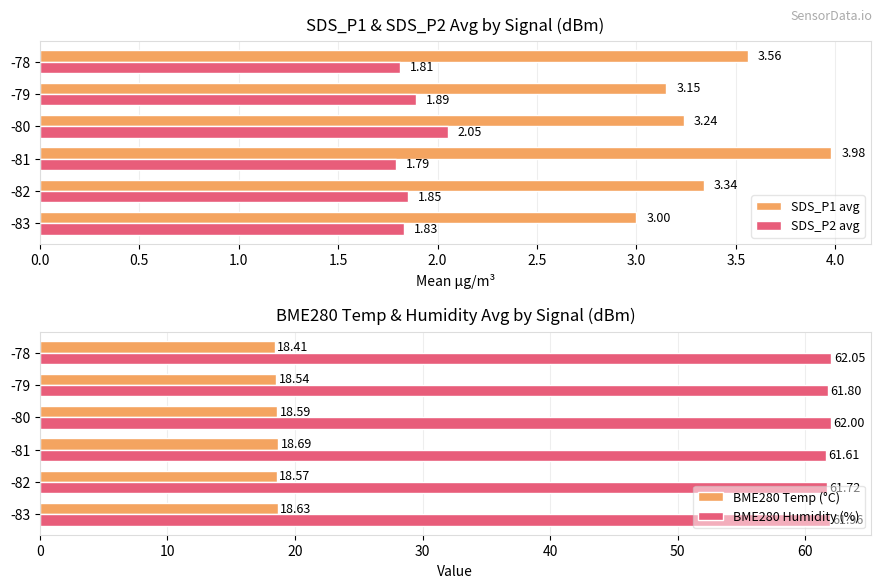

Reading left to right, transcribe all the data shown in this chart.

SDS_P1 avg: 3.0	3.3	4.0	3.2	3.1	3.6
SDS_P2 avg: 1.8	1.9	1.8	2.0	1.9	1.8
BME280 Temp (°C): 18.6	18.6	18.7	18.6	18.5	18.4
BME280 Humidity (%): 62.0	61.7	61.6	62.0	61.8	62.0